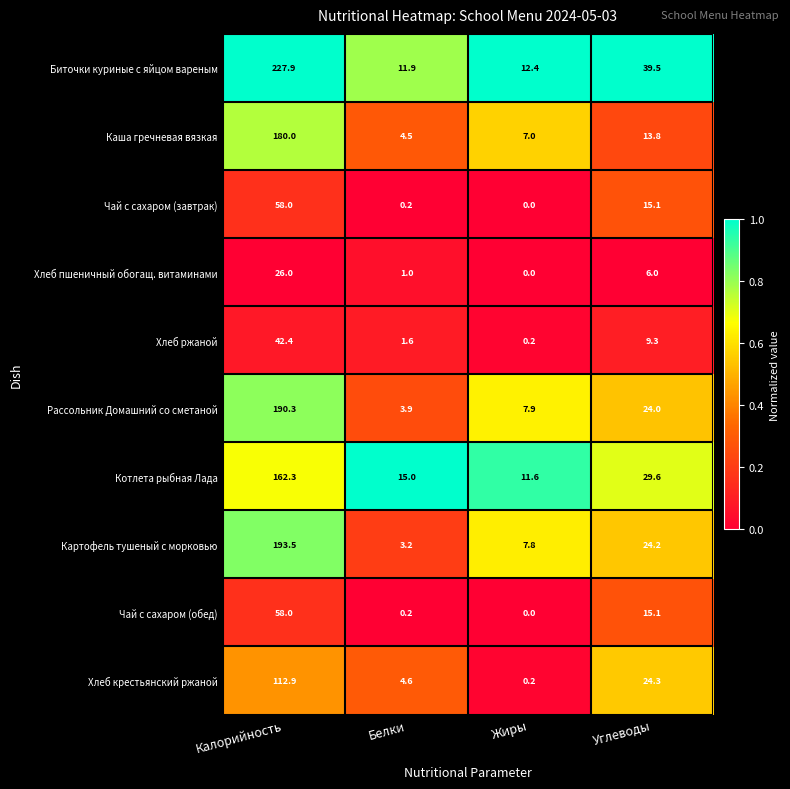

At which label does Хлеб ржаной first exceed 9?

Калорийность